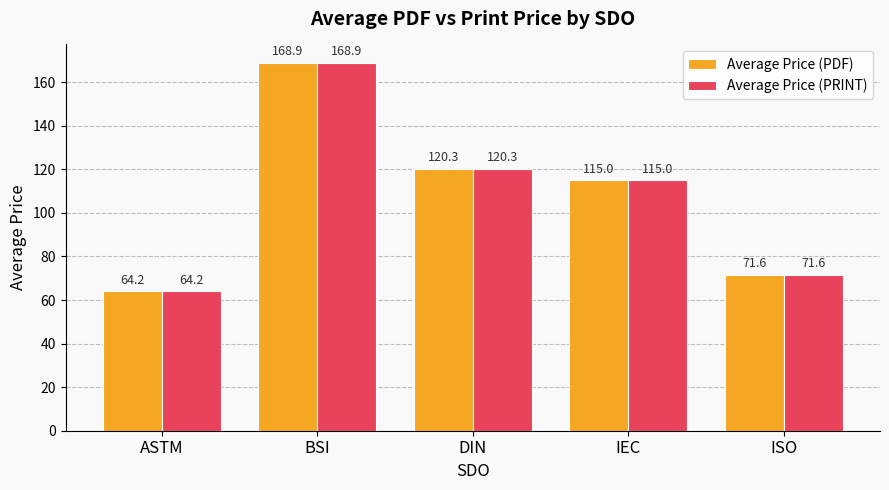

True or false: Average Price (PRINT) has a value of 114.9 at BSI.

False